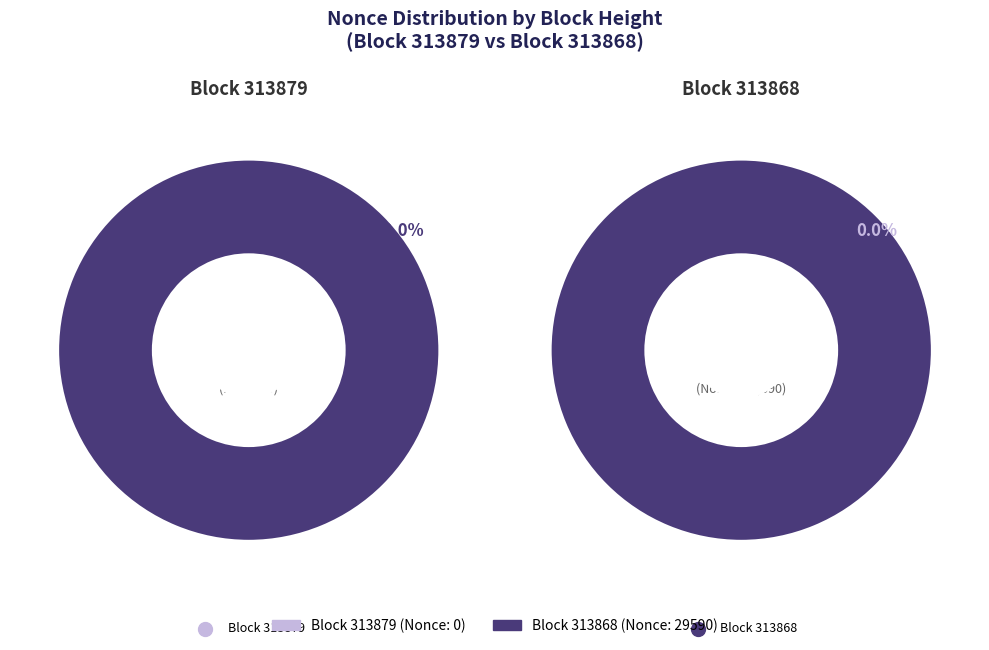

Count the number of slices in the pie.

2